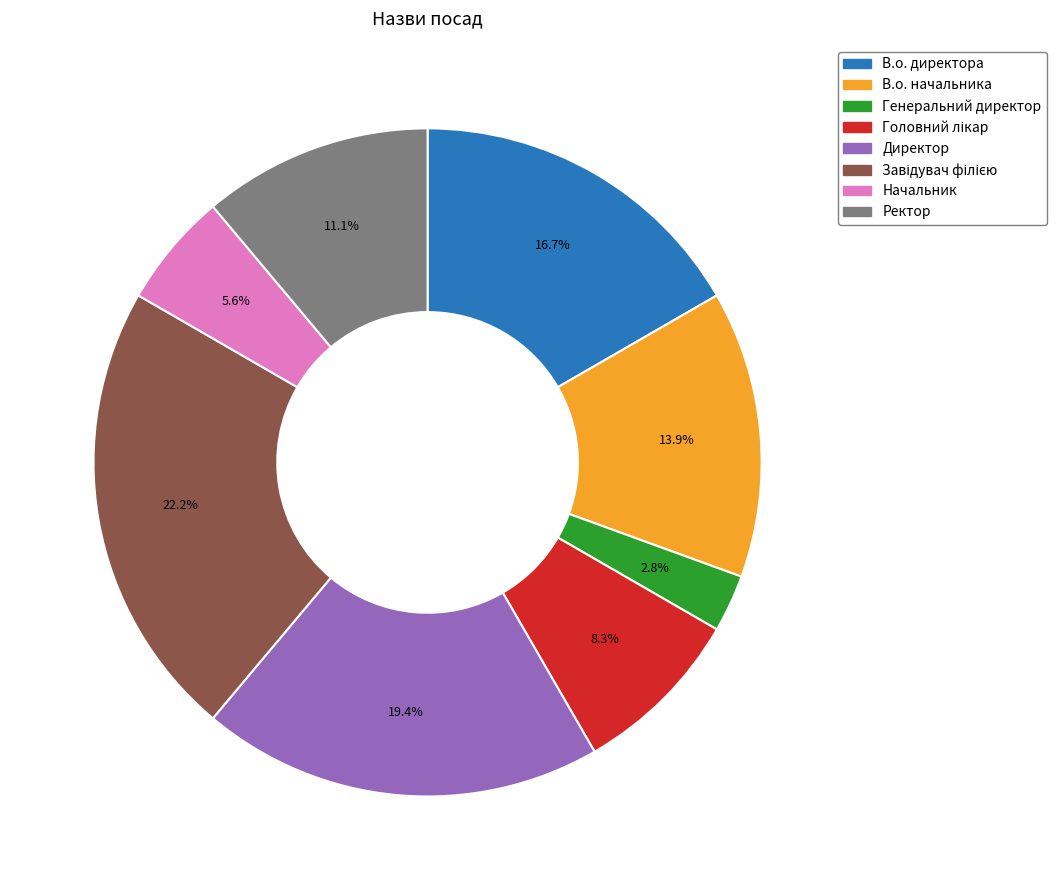

To the nearest percent, what percentage of the pie is Ректор?

11%